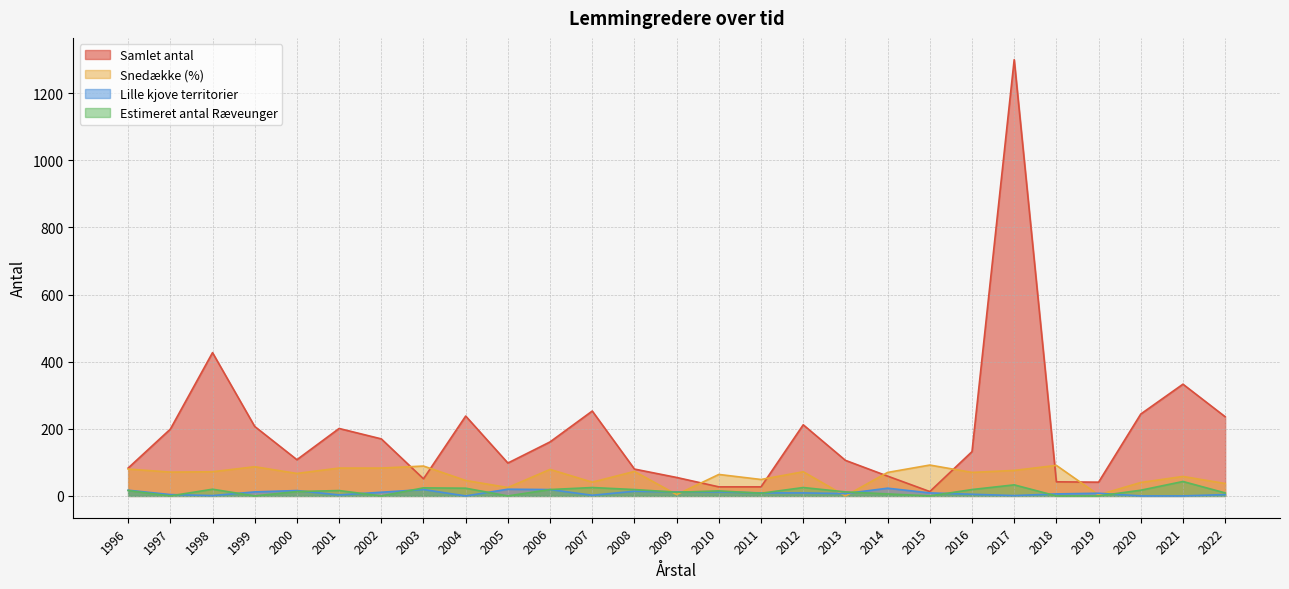

Which label corresponds to the largest value in the chart?

2017